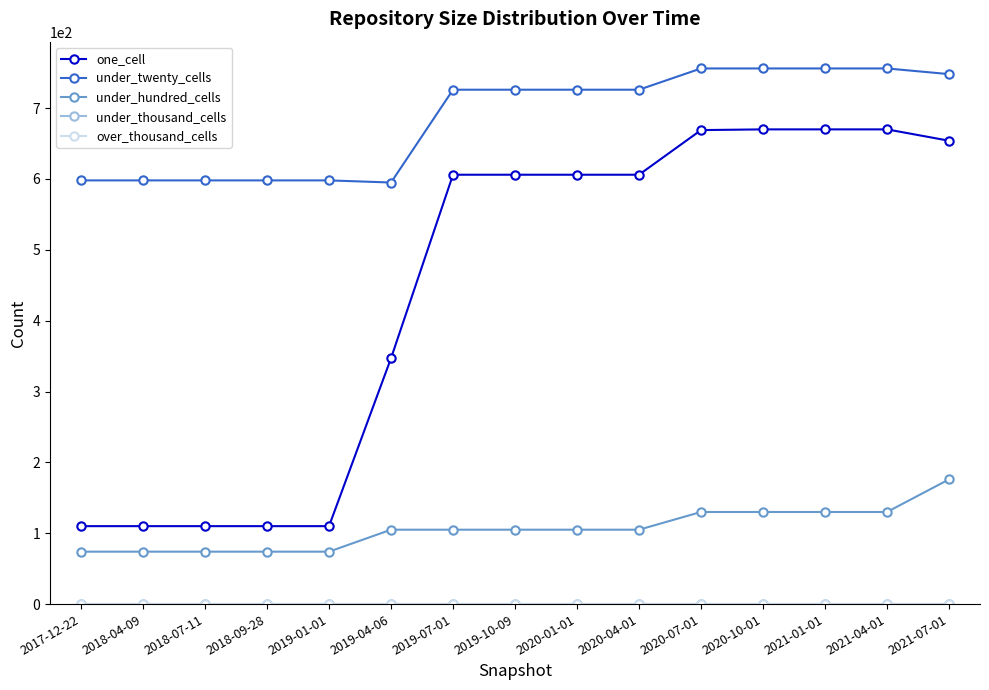

Does the chart display data point markers on the line(s)?

Yes